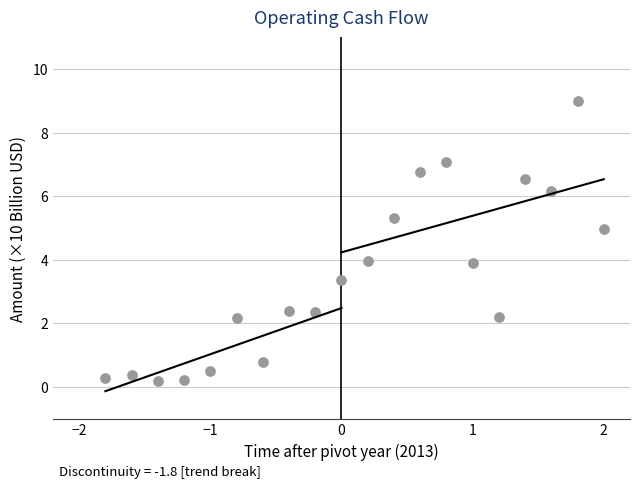

What is the range of Y values (max minus min)?

8.8